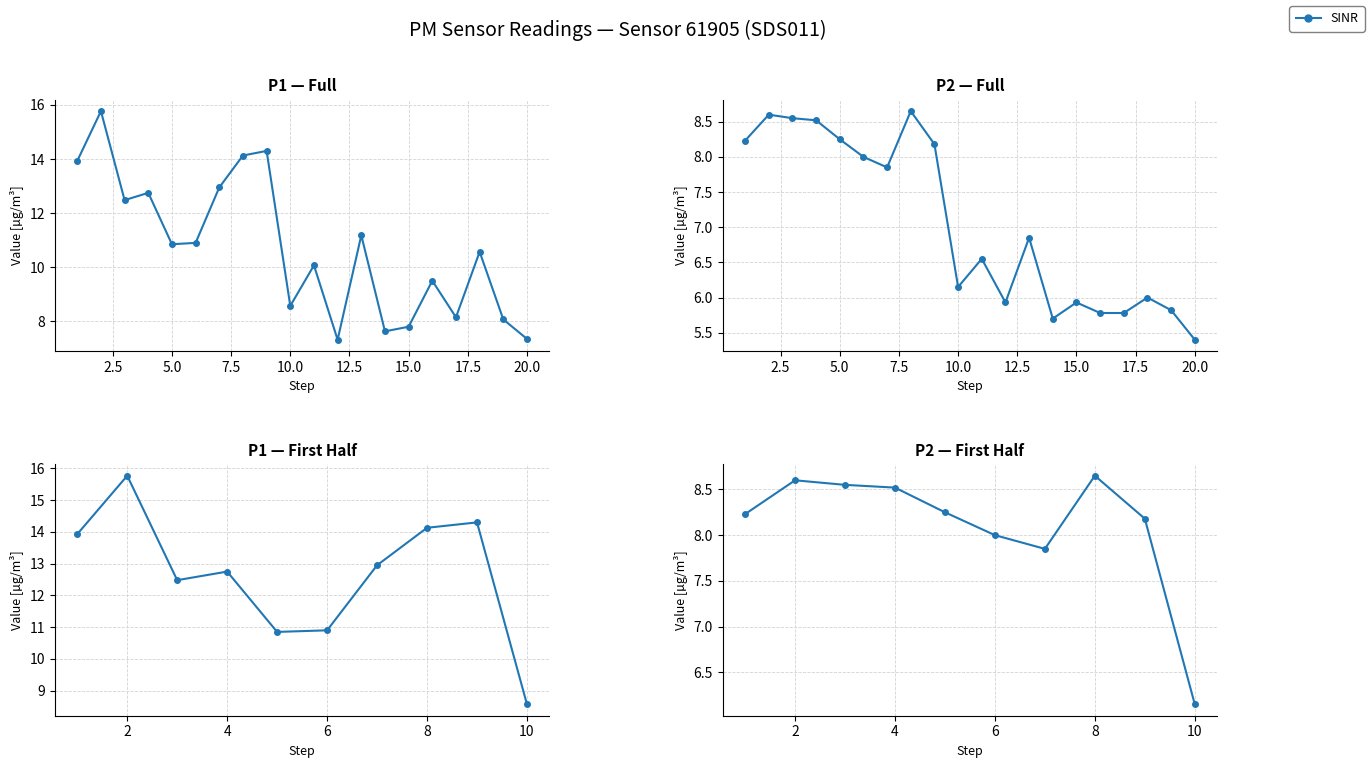

What is the change in value from 2 to 10?

-2.4